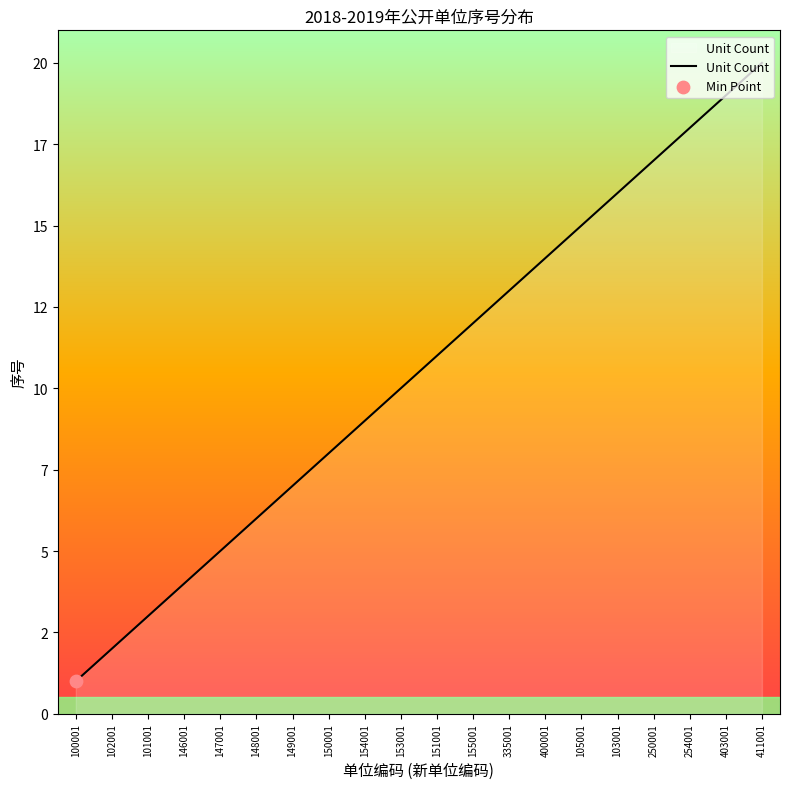

What is the change in value from 400001 to 254001?

+4